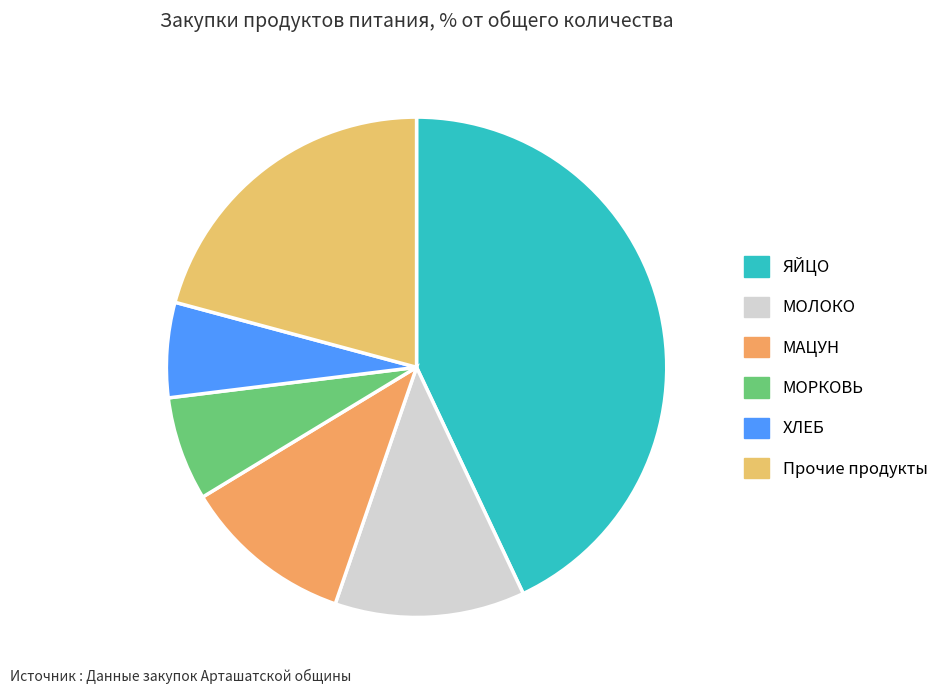

Does МОРКОВЬ represent more than half of the total?

No